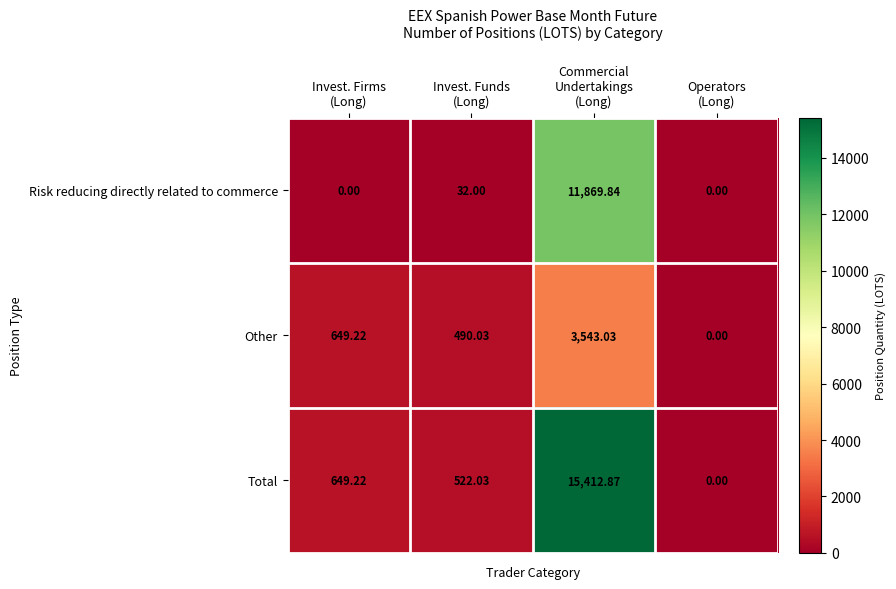

Which series has the widest spread of values?

Total